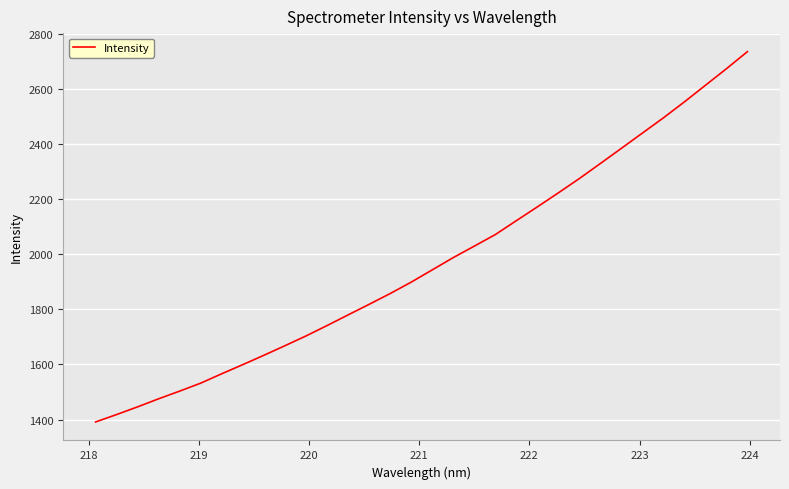

What is the smallest value displayed?

1391.4